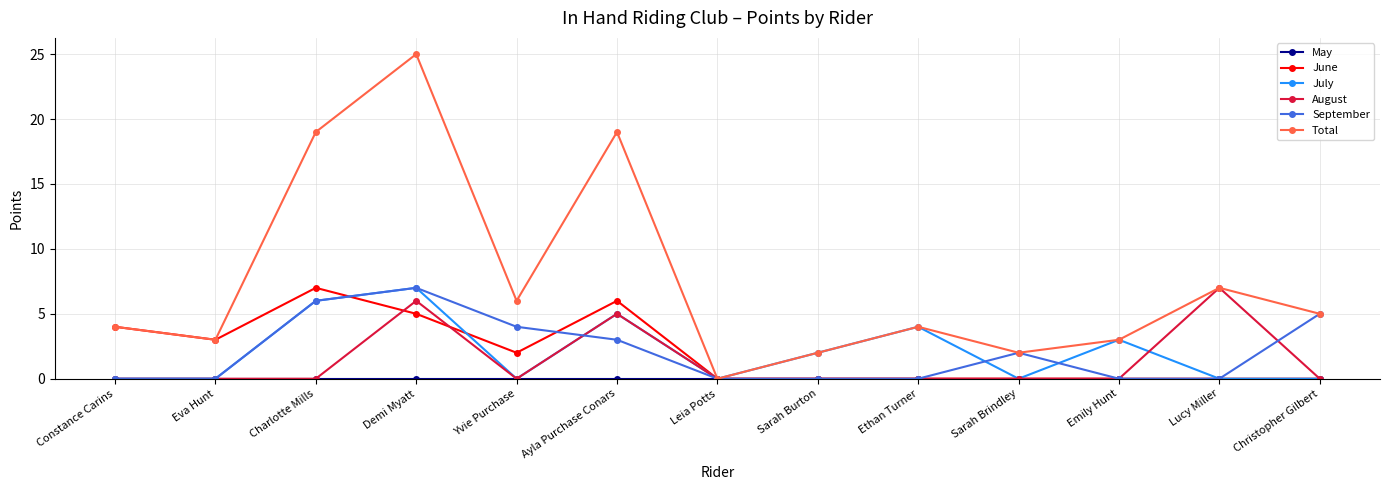

At which label is July closest to 3?

Emily Hunt